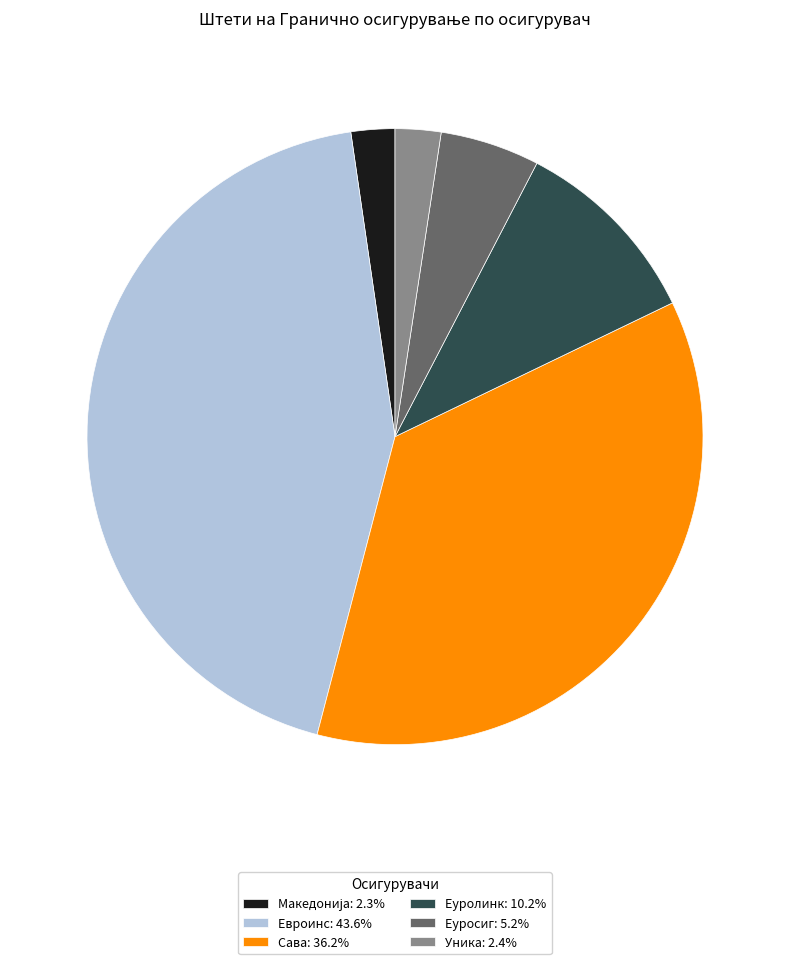

Count the number of slices in the pie.

6